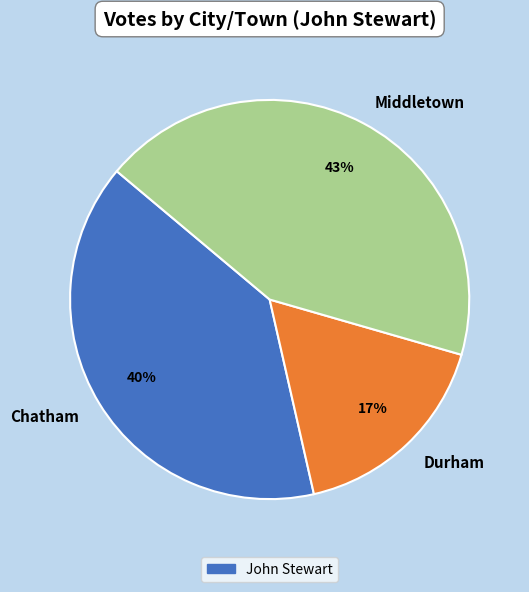

Is there a majority slice in this chart?

No